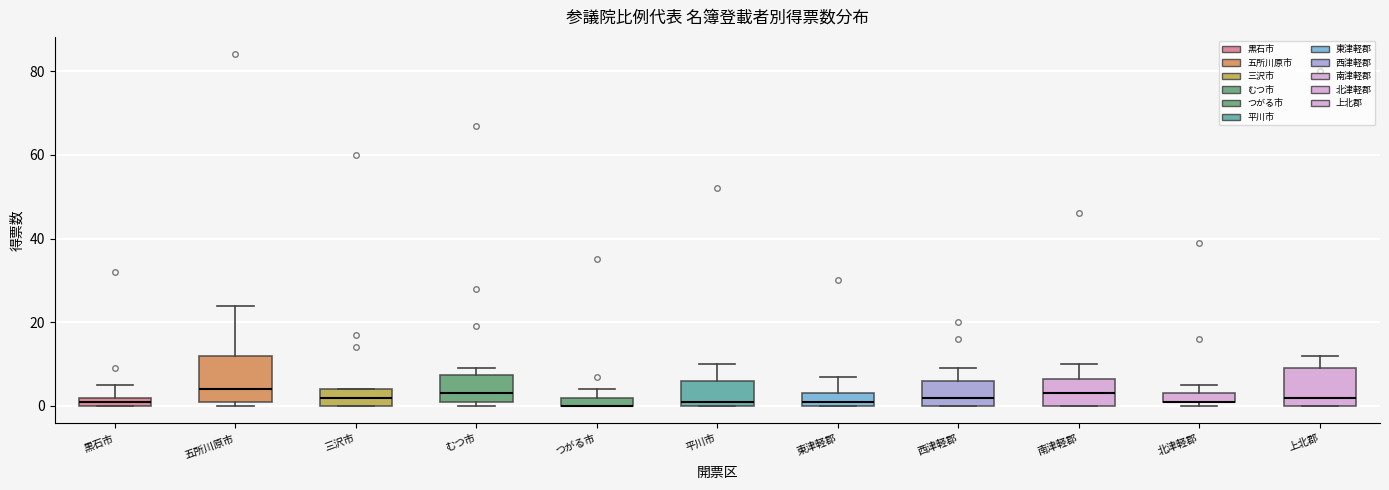

Where is the lower edge of the box for 北津軽郡 on the y-axis? The values are not printed on the chart, so give them approximately, as read against the axis.

2